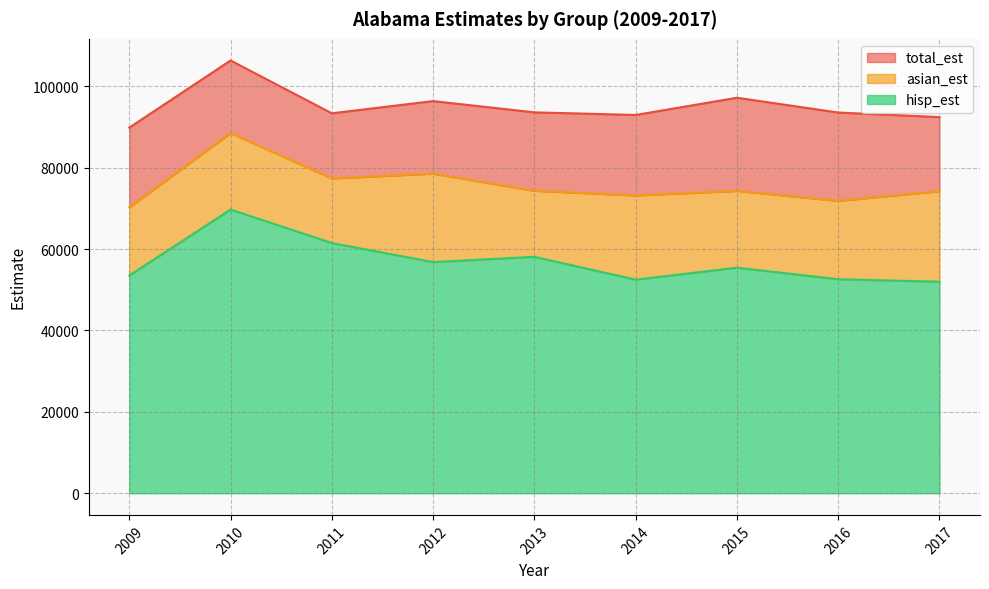

Is it true that total_est equals 25368 at 2017?

False